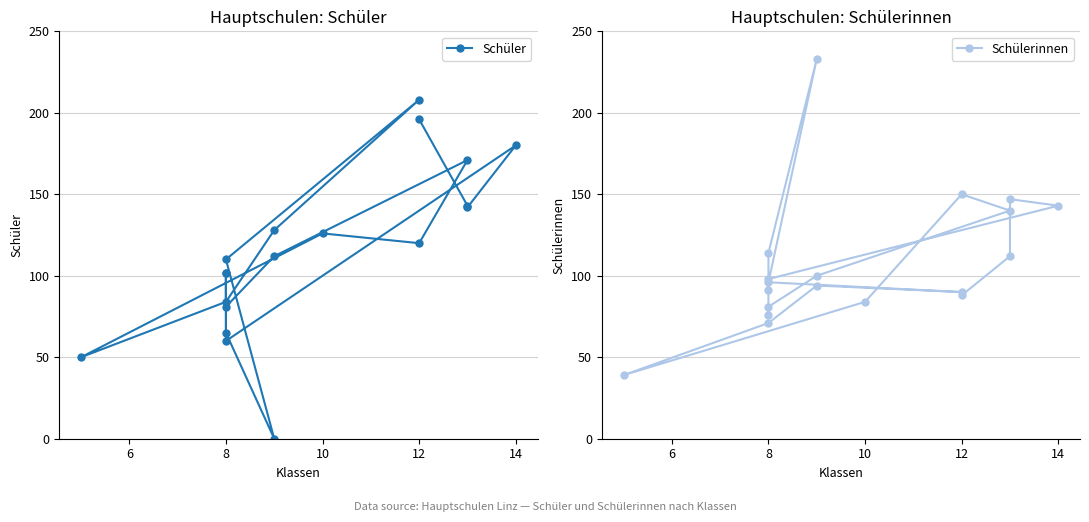

How many values in the Schülerinnen series are below 96?

9